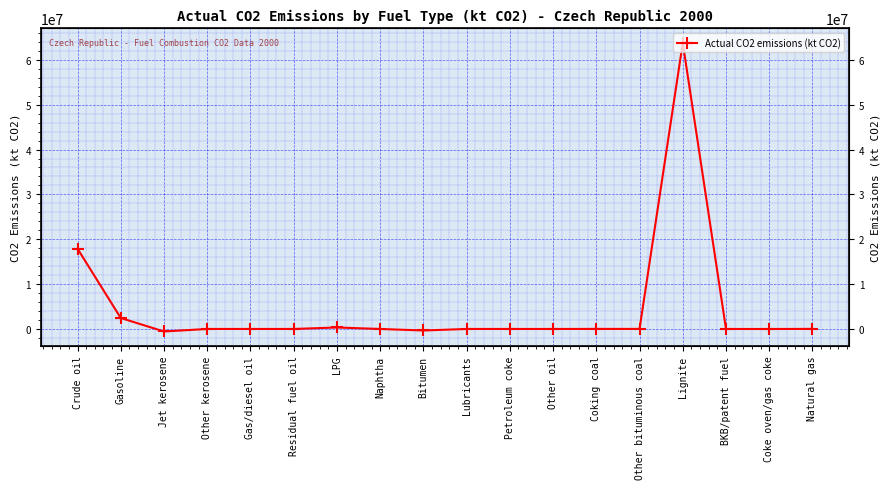

List the labels in order of value, largest first.

Lignite, Crude oil, Gasoline, LPG, Natural gas, Coking coal, Other bituminous coal, Gas/diesel oil, Residual fuel oil, Other kerosene, Petroleum coke, BKB/patent fuel, Lubricants, Naphtha, Other oil, Coke oven/gas coke, Bitumen, Jet kerosene